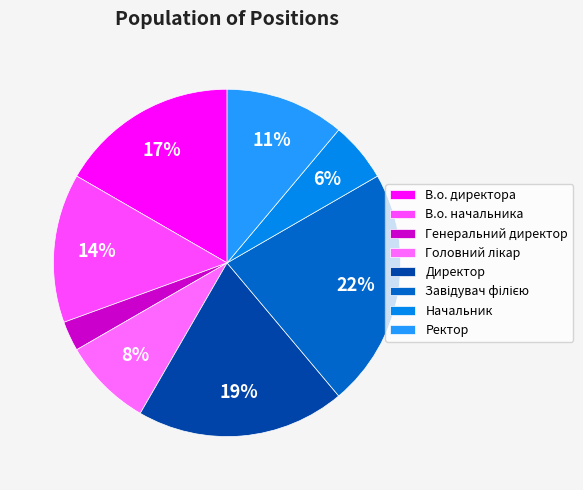

Approximately how many times larger is the value at В.о. начальника compared to Начальник?

2.5